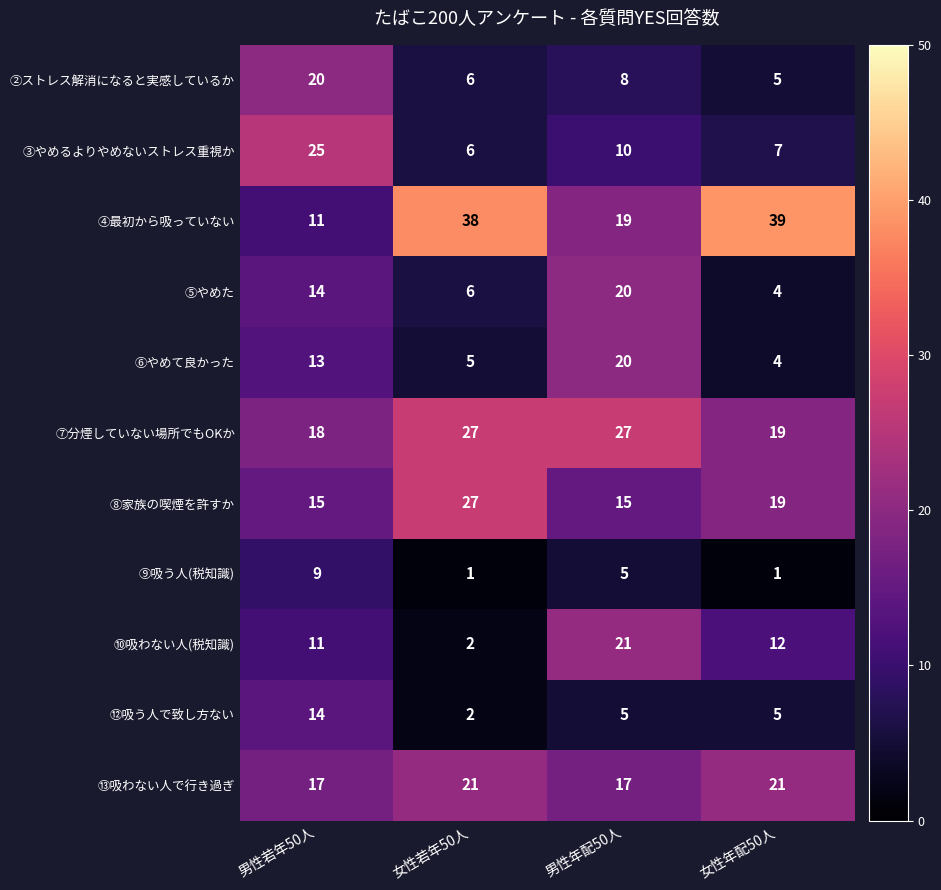

Rank the categories by ②ストレス解消になると実感しているか value from highest to lowest.

男性若年50人, 男性年配50人, 女性若年50人, 女性年配50人